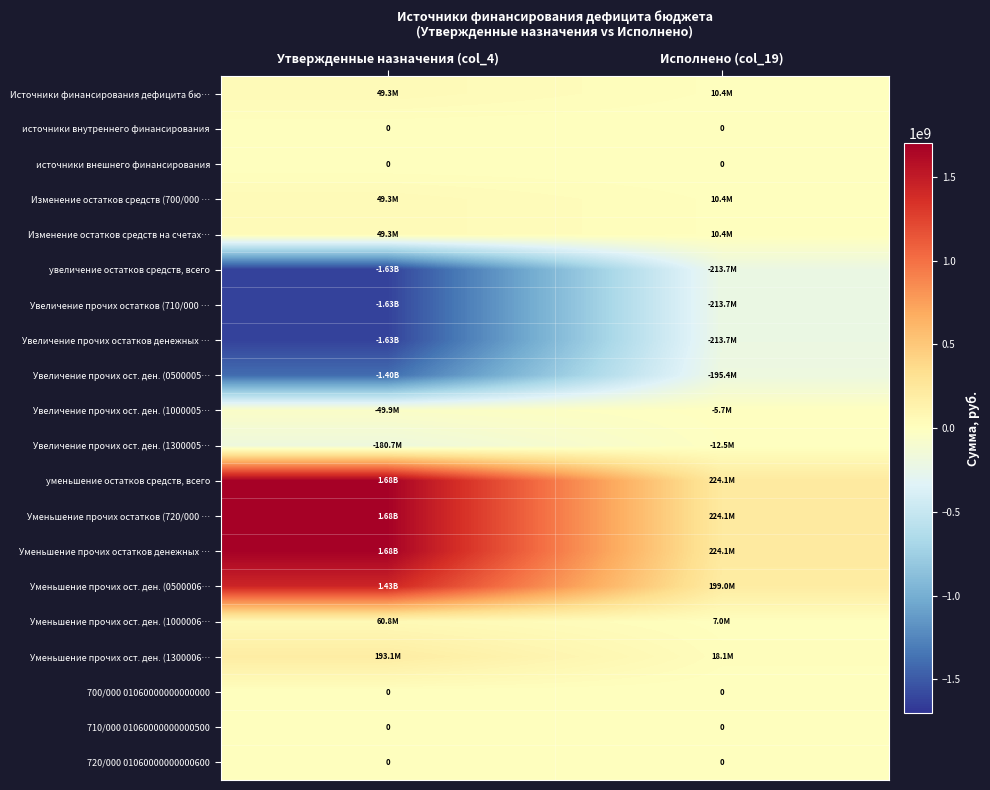

What is the average value of the Увеличение прочих ост. ден. (1300005… series?

-96636856.2